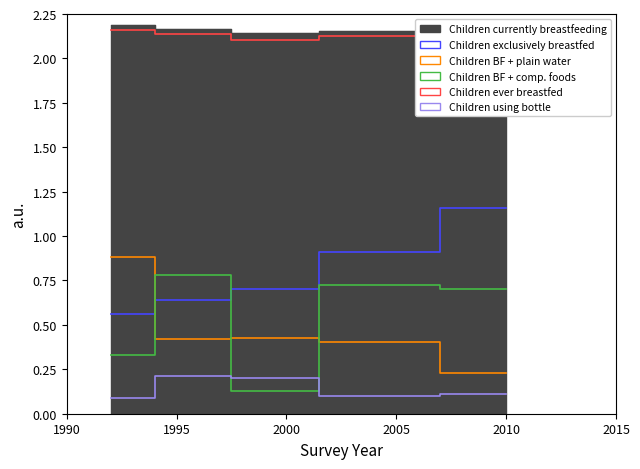

Which has a higher value, 2005 or 1990?

2005